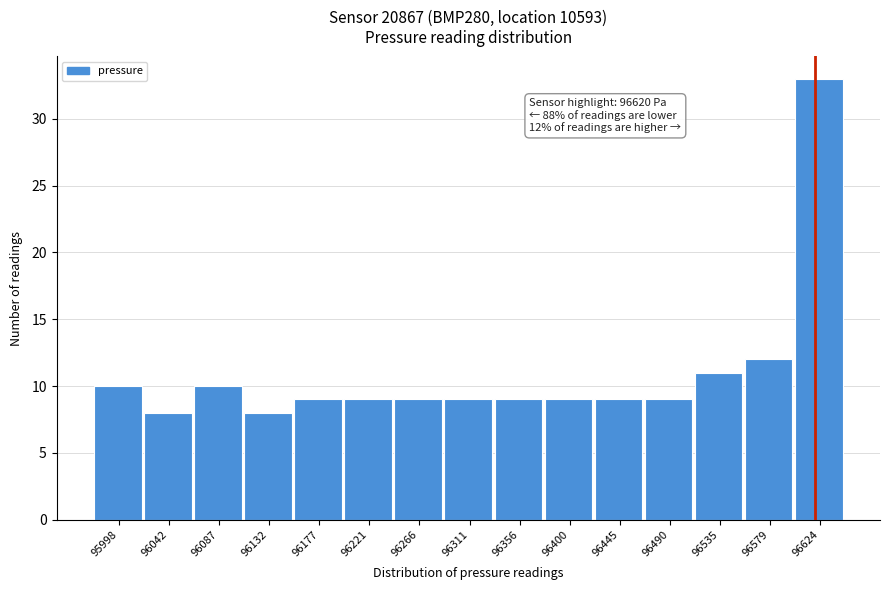

Which range on the x-axis has the tallest bar?

96600 to 96645